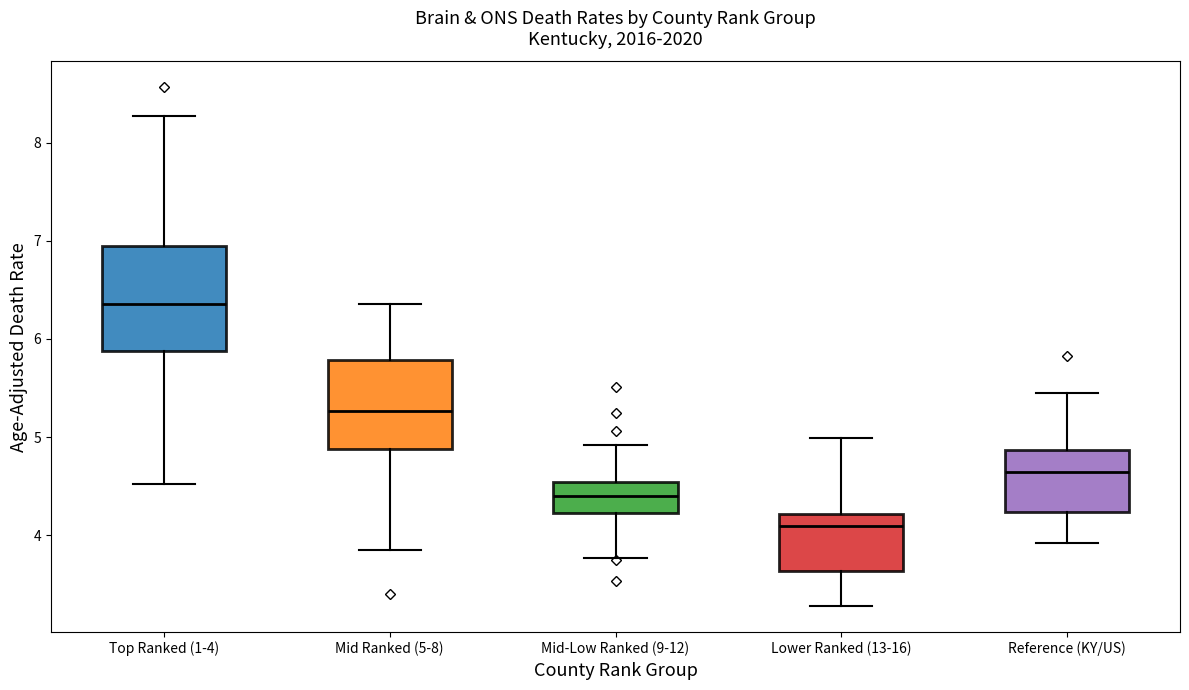

Reading left to right, read every box against the y-axis: the position of its median line, the range the box covers, and the ends of its whiskers. The values are not printed on the chart, so give them approximately, as read against the axis.

Top Ranked (1-4): median 6.4, box 5.9 to 6.9, whiskers 4.5 to 8.3
Mid Ranked (5-8): median 5.3, box 4.9 to 5.8, whiskers 3.8 to 6.4
Mid-Low Ranked (9-12): median 4.4, box 4.2 to 4.5, whiskers 3.8 to 4.9
Lower Ranked (13-16): median 4.1, box 3.6 to 4.2, whiskers 3.3 to 5.0
Reference (KY/US): median 4.6, box 4.2 to 4.9, whiskers 3.9 to 5.5